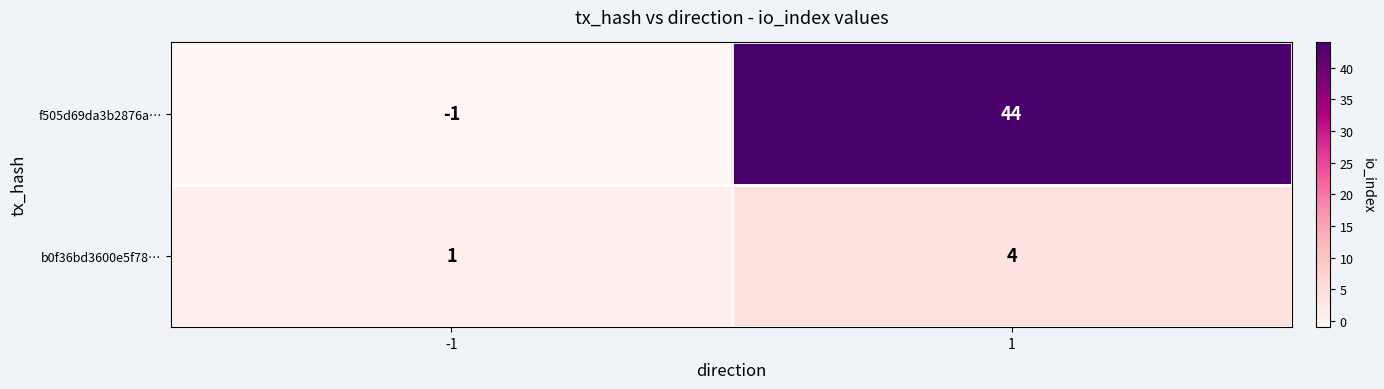

What is the maximum value shown in the chart?

44